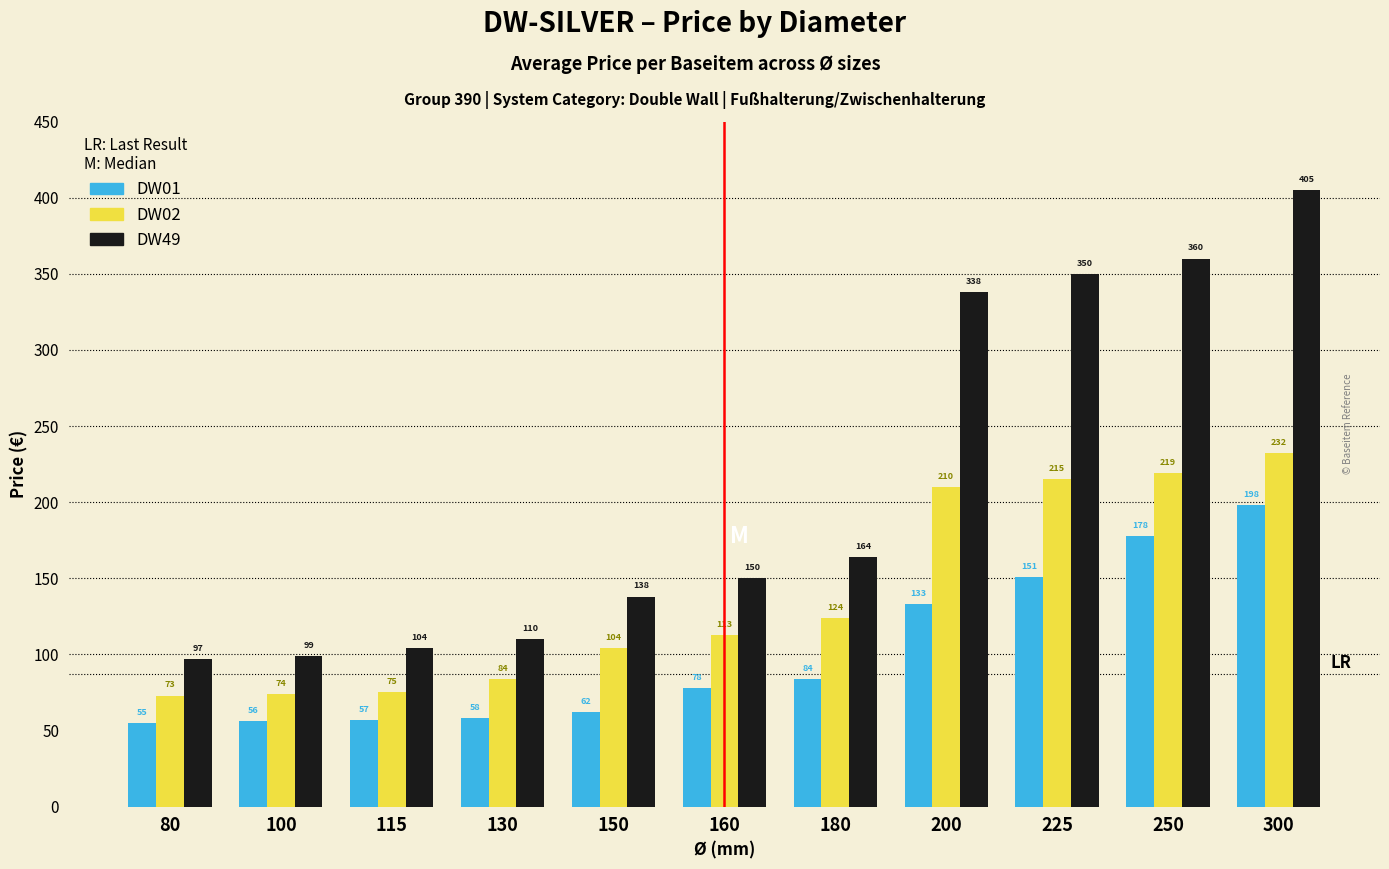

At which category is the sum across all series the highest?

300